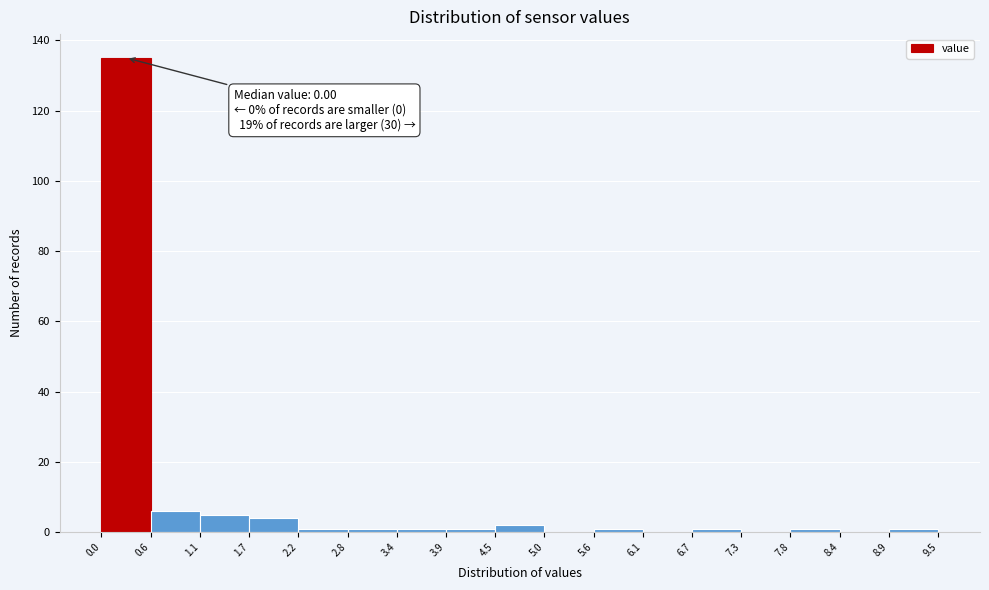

Which range on the x-axis has the tallest bar?

0.0 to 0.6